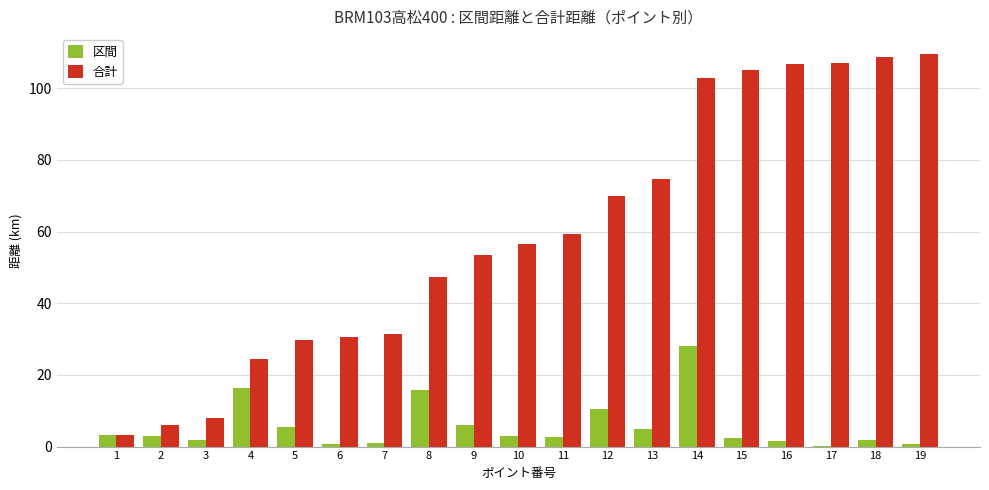

Which series changed the most between 3 and 6?

合計